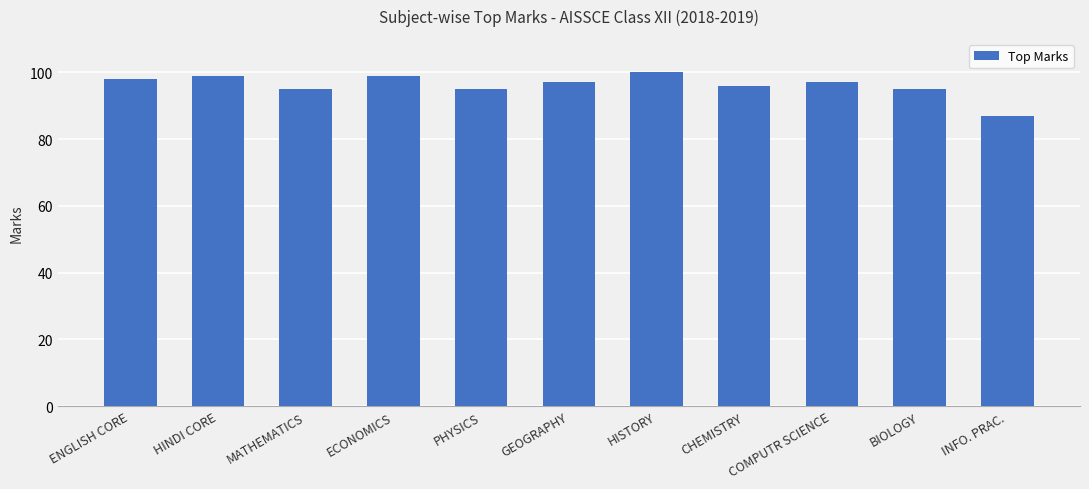

The value at BIOLOGY is 95. True or false?

True